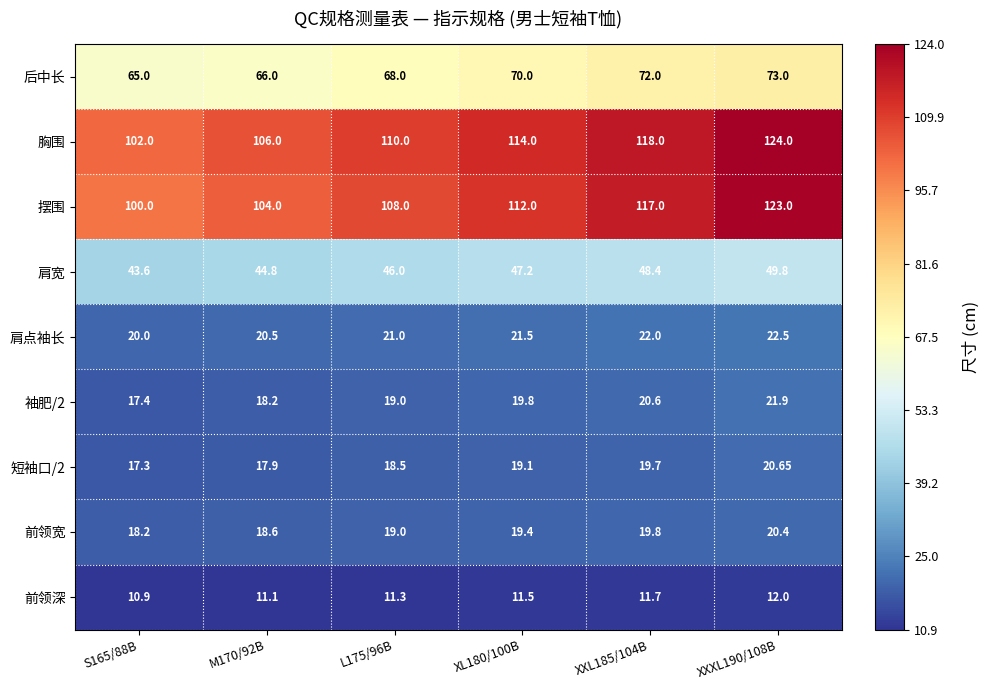

Between L175/96B and XXL185/104B, which series saw the biggest shift?

摆围